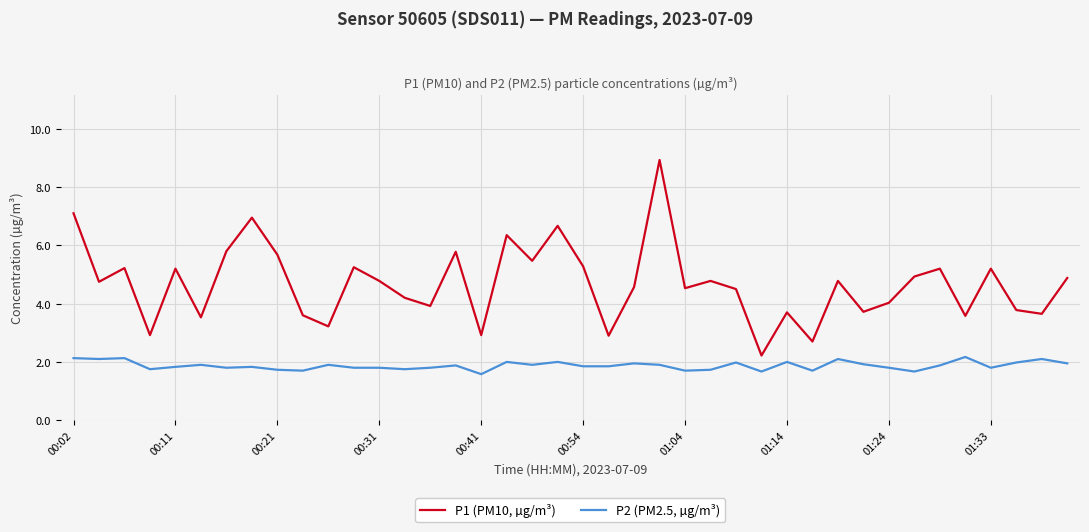

Which series has the largest total across all categories?

P1 (PM10, µg/m³)